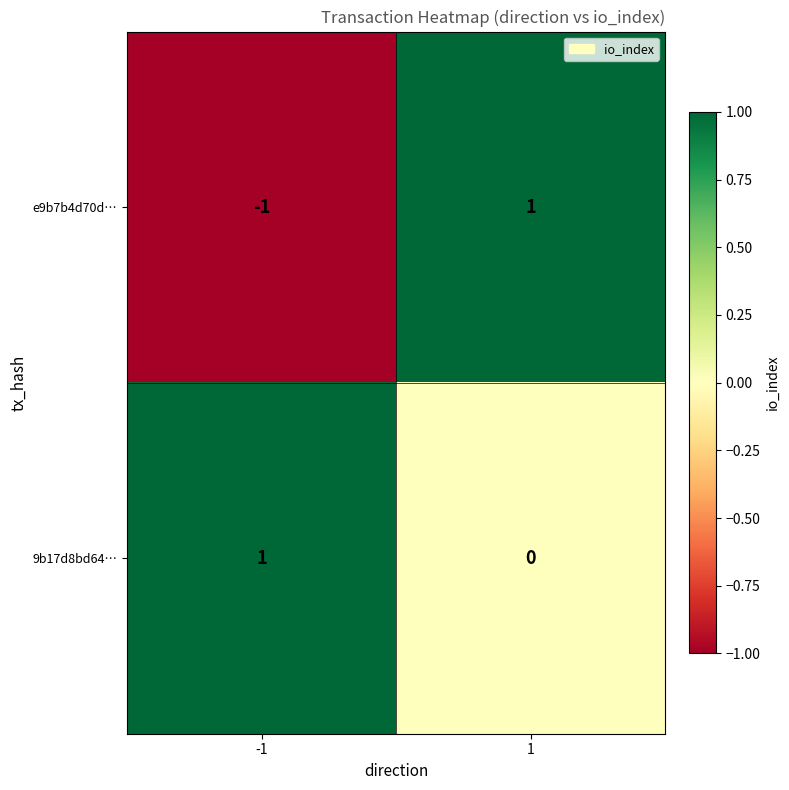

Reading left to right, list all the values displayed in this chart.

e9b7b4d70d…: -1=-1	1=1
9b17d8bd64…: -1=1	1=0